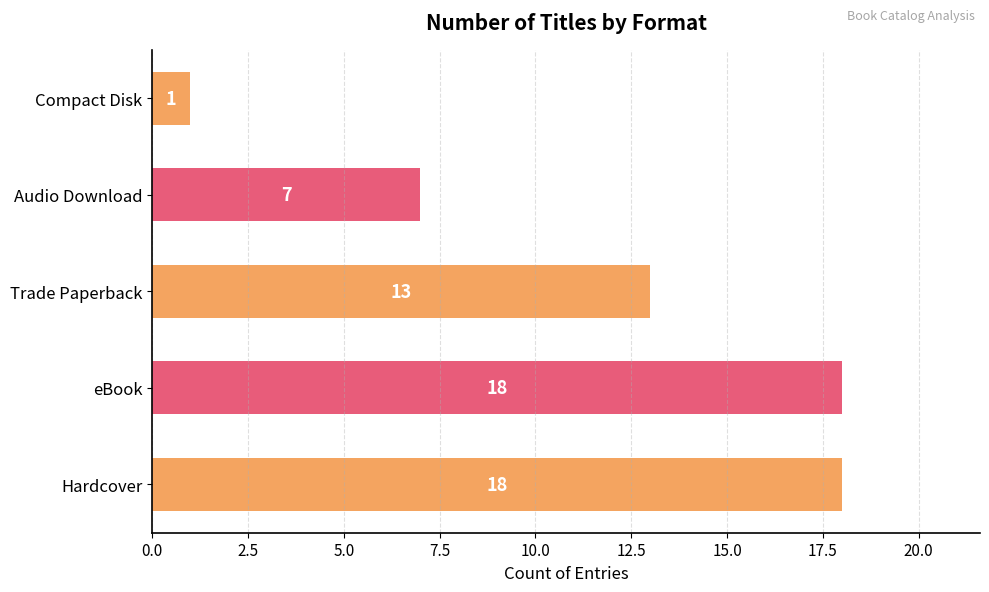

What is the difference between the maximum and second lowest values?

11